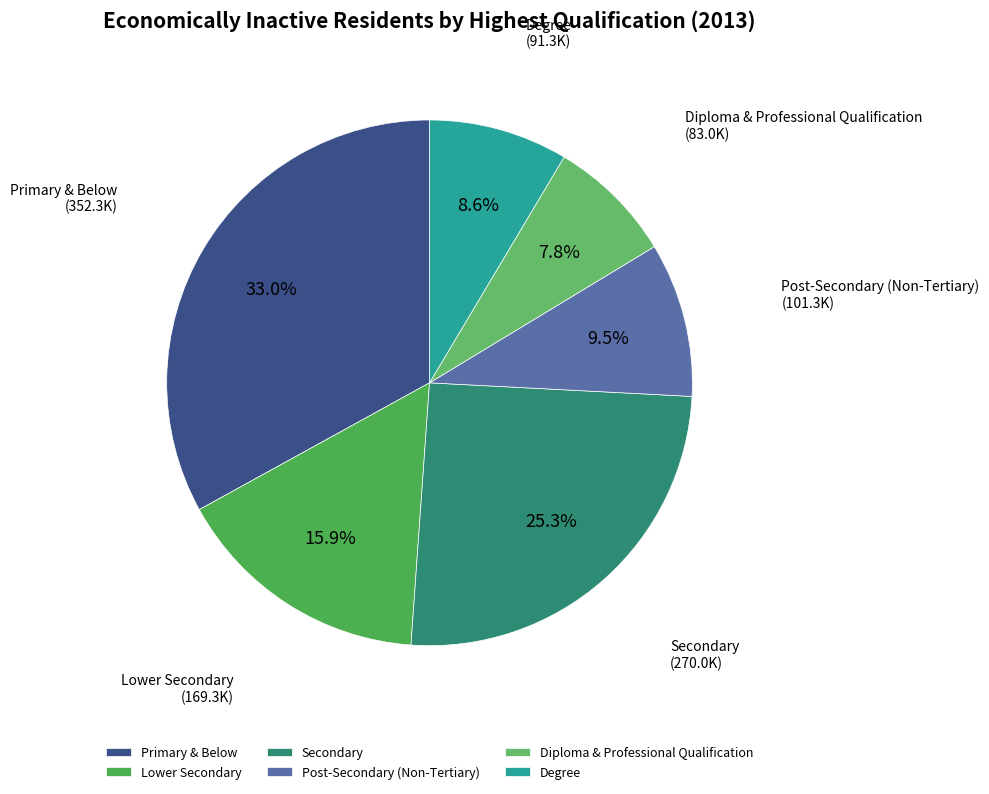

True or false: Post-Secondary (Non-Tertiary) accounts for 9% of the total.

True